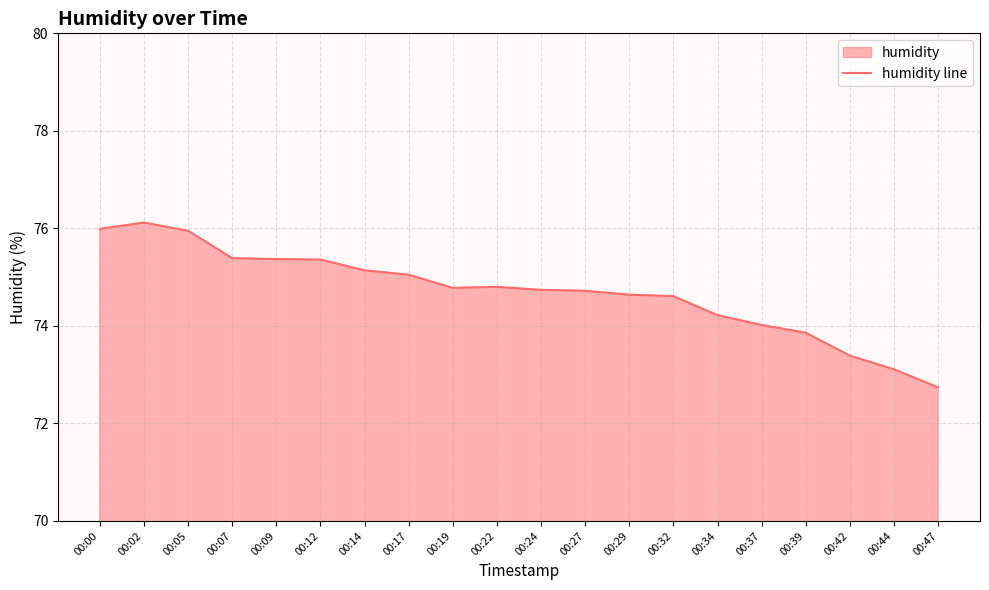

Reading left to right, extract all data points from this chart.

76.0	76.1	76.0	75.4	75.4	75.4	75.1	75.0	74.8	74.8	74.7	74.7	74.6	74.6	74.2	74.0	73.9	73.4	73.1	72.7